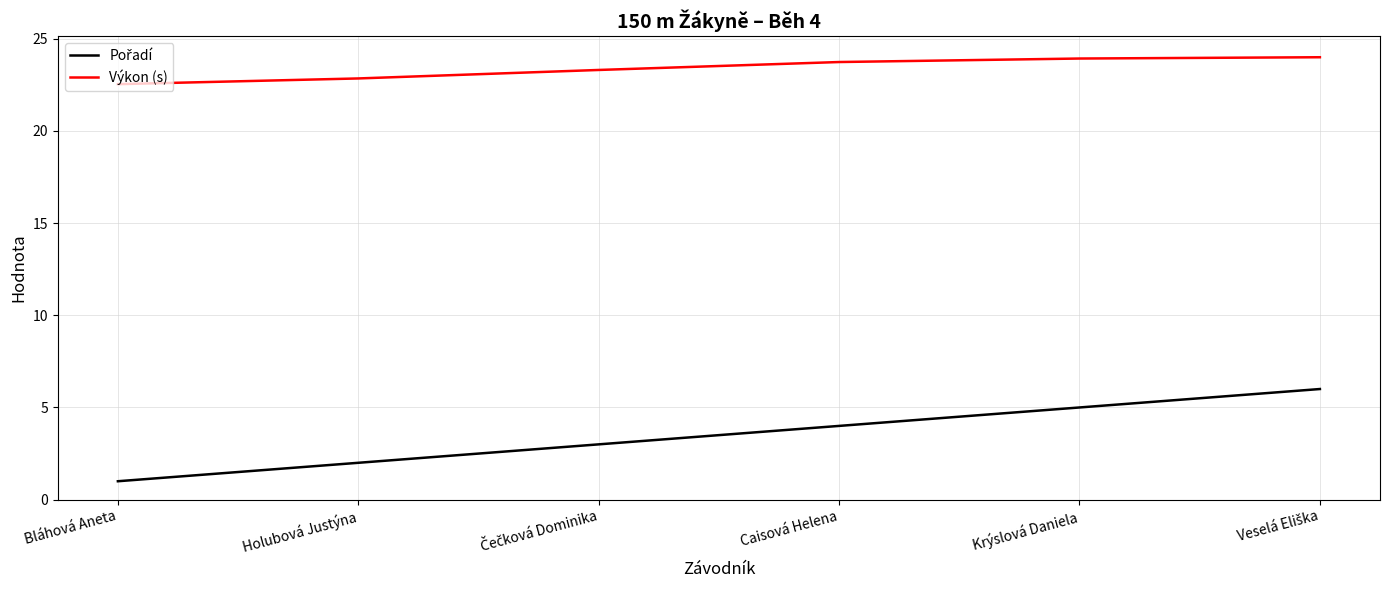

What is the highest value of the Výkon (s) series?

24.0